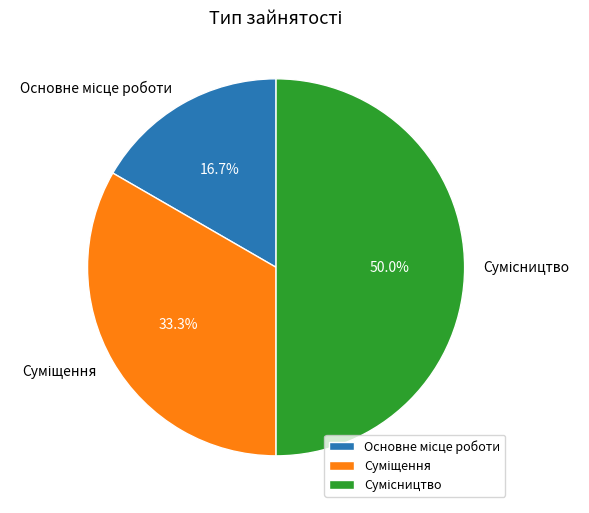

Is Сумісництво the majority of the pie?

No